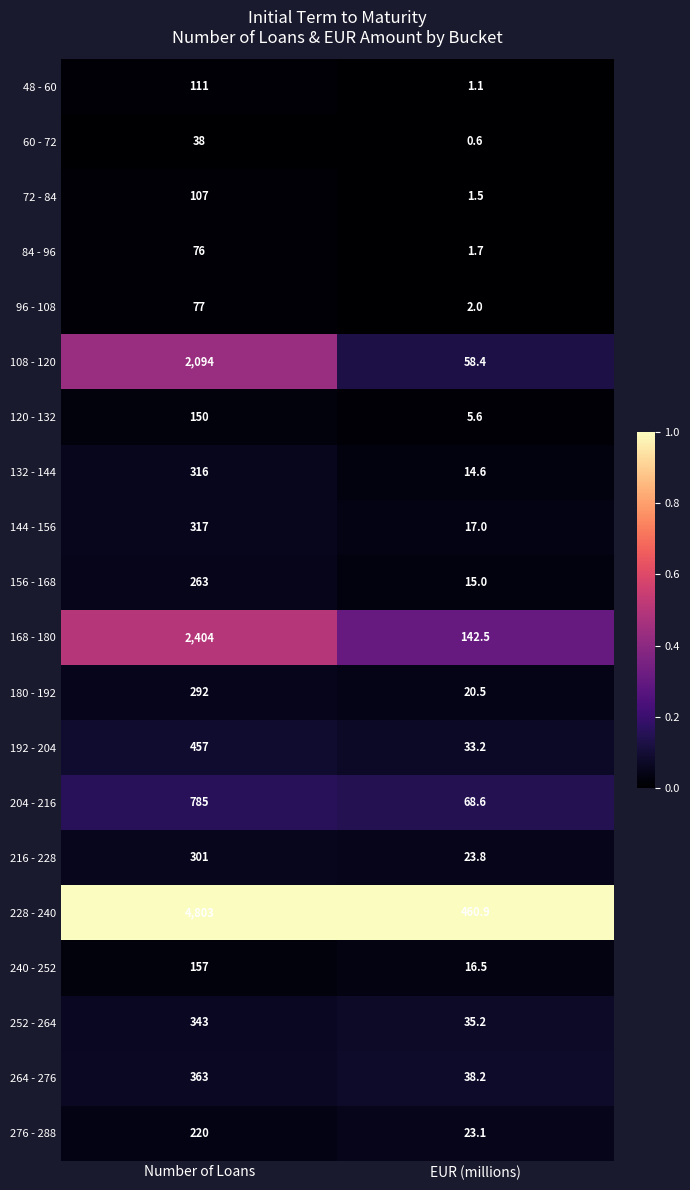

Which series changed the most between Number of Loans and EUR (millions)?

228 - 240